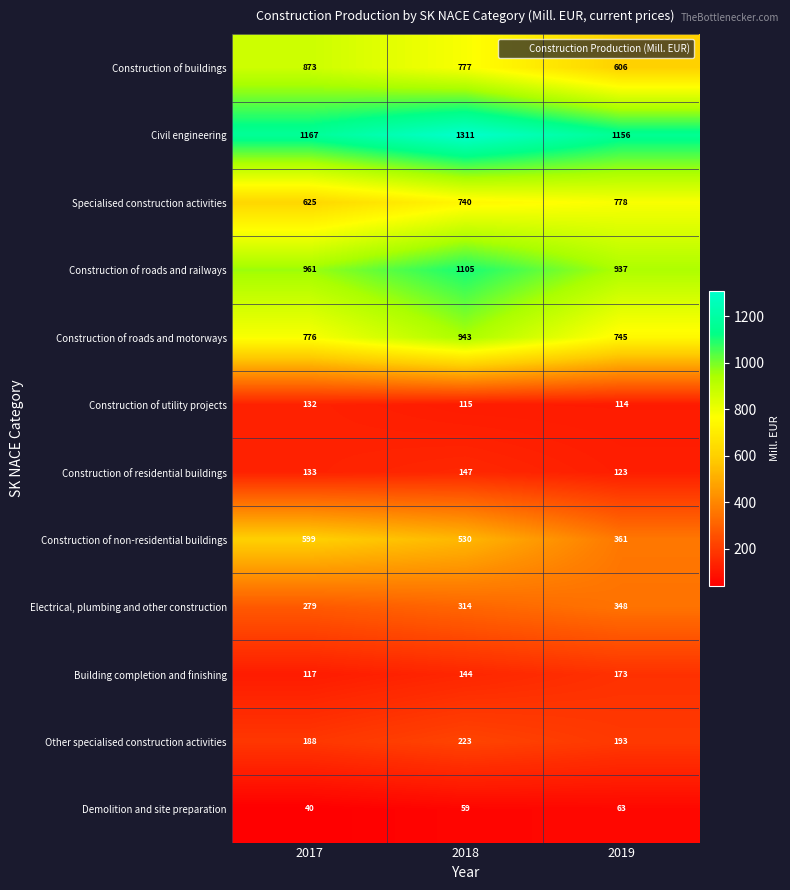

What is the sum of the Other specialised construction activities values at 2018 and 2019?

416